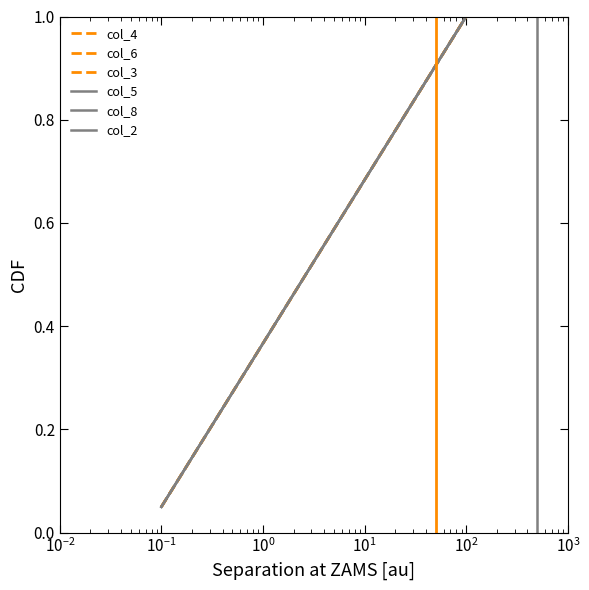

True or false: col_4 and col_5 cross at least once.

False